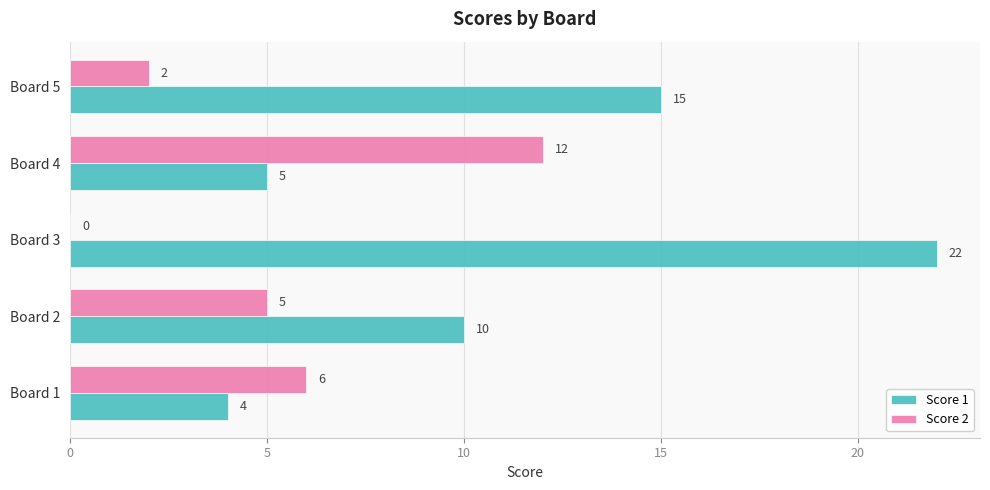

The value of Score 2 at Board 4 is 5. True or false?

False